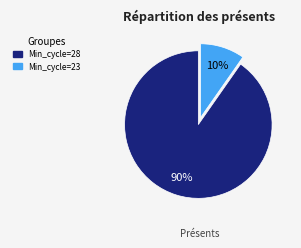

Does any single category account for the majority?

Yes